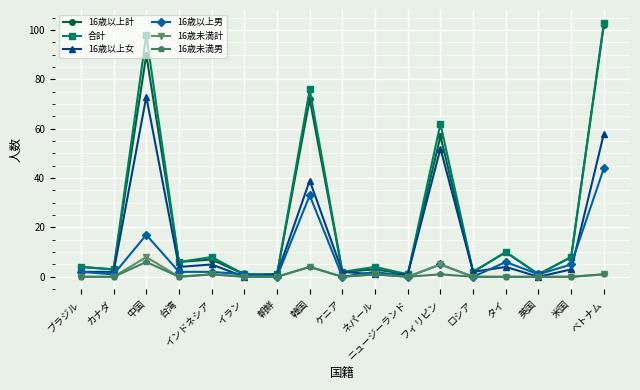

Which series has the largest range (max minus min)?

合計